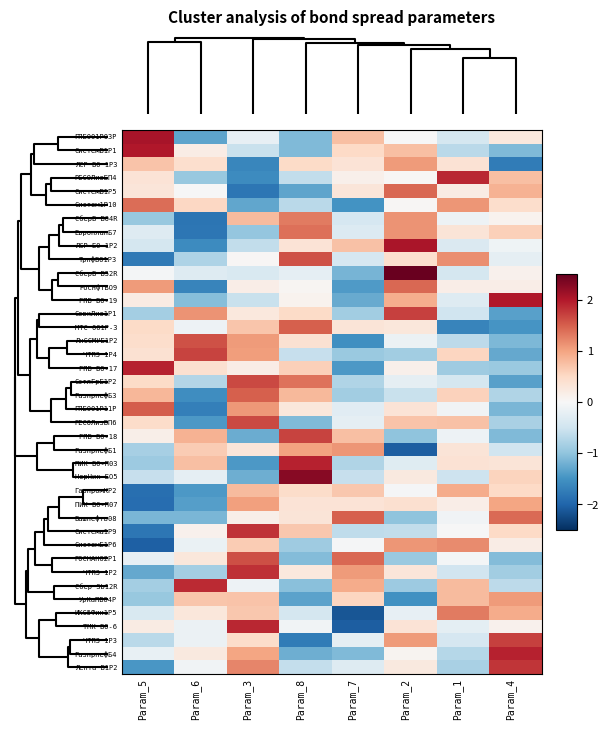

Reading right to left, list all the values displayed in this chart.

Лента Б1P2: Param_4=1.8	Param_1=-0.8	Param_2=0.3	Param_7=-0.3	Param_8=-0.6	Param_3=1.2	Param_6=-0.1	Param_5=-1.5
ГазпрнефБ4: Param_4=1.9	Param_1=-0.7	Param_2=0.1	Param_7=-1.1	Param_8=-1.2	Param_3=1.0	Param_6=0.2	Param_5=-0.2
ЧТПЗ 1P3: Param_4=1.7	Param_1=-0.4	Param_2=1.1	Param_7=-0.2	Param_8=-1.8	Param_3=0.5	Param_6=-0.1	Param_5=-0.7
ТМК БО-6: Param_4=0.1	Param_1=-0.2	Param_2=0.3	Param_7=-2.1	Param_8=-0.1	Param_3=1.9	Param_6=-0.1	Param_5=0.2
ИКС5Фин1P5: Param_4=0.9	Param_1=1.3	Param_2=-0.2	Param_7=-2.1	Param_8=-0.4	Param_3=0.7	Param_6=0.3	Param_5=-0.4
УрКаПБО4P: Param_4=1.1	Param_1=0.8	Param_2=-1.5	Param_7=0.5	Param_8=-1.3	Param_3=0.7	Param_6=0.7	Param_5=-0.9
Сбер Sb12R: Param_4=-0.7	Param_1=0.8	Param_2=-0.9	Param_7=0.9	Param_8=-1.0	Param_3=-0.1	Param_6=1.9	Param_5=-0.8
ЧТПЗ 1P2: Param_4=-0.9	Param_1=-0.5	Param_2=0.3	Param_7=1.1	Param_8=0.3	Param_3=1.8	Param_6=-0.9	Param_5=-1.3
РОСНАНО2P1: Param_4=-1.1	Param_1=-0.0	Param_2=-0.9	Param_7=1.4	Param_8=-1.1	Param_3=1.6	Param_6=0.3	Param_5=-0.2
СистемБ1P6: Param_4=0.2	Param_1=1.2	Param_2=1.1	Param_7=-0.0	Param_8=-0.9	Param_3=0.6	Param_6=-0.2	Param_5=-2.0
Система1P9: Param_4=0.5	Param_1=-0.0	Param_2=-0.6	Param_7=-0.6	Param_8=0.7	Param_3=1.8	Param_6=0.1	Param_5=-1.8
Башнефть08: Param_4=1.4	Param_1=-0.1	Param_2=-1.0	Param_7=1.5	Param_8=0.3	Param_3=0.1	Param_6=-1.1	Param_5=-1.1
ПИК БО-П07: Param_4=1.0	Param_1=0.2	Param_2=0.4	Param_7=0.4	Param_8=0.3	Param_3=1.0	Param_6=-1.4	Param_5=-1.9
ГазпромКP2: Param_4=0.5	Param_1=0.9	Param_2=-0.0	Param_7=0.7	Param_8=0.5	Param_3=0.8	Param_6=-1.4	Param_5=-1.9
НорНик БО5: Param_4=0.6	Param_1=-0.5	Param_2=0.3	Param_7=-0.6	Param_8=2.3	Param_3=-1.2	Param_6=-0.2	Param_5=-0.6
ПИК БО-П03: Param_4=0.3	Param_1=0.4	Param_2=-0.3	Param_7=-0.7	Param_8=1.9	Param_3=-1.4	Param_6=0.8	Param_5=-0.9
ГазпрнефБ1: Param_4=-0.5	Param_1=0.3	Param_2=-2.1	Param_7=1.1	Param_8=1.0	Param_3=0.3	Param_6=0.6	Param_5=-0.8
ГПБ БО-18: Param_4=-1.1	Param_1=-0.1	Param_2=-1.0	Param_7=0.8	Param_8=1.7	Param_3=-1.2	Param_6=0.9	Param_5=0.2
РЕСОЛизБП6: Param_4=-0.8	Param_1=0.7	Param_2=0.7	Param_7=-0.2	Param_8=-1.1	Param_3=1.7	Param_6=-1.4	Param_5=0.5
ГПБ001P11P: Param_4=-1.1	Param_1=-0.1	Param_2=0.4	Param_7=-0.3	Param_8=0.3	Param_3=1.1	Param_6=-1.7	Param_5=1.5
ГазпрнефБ3: Param_4=-0.7	Param_1=0.6	Param_2=-0.6	Param_7=-0.9	Param_8=0.8	Param_3=1.5	Param_6=-1.6	Param_5=0.8
СэтлГрБ1P2: Param_4=-1.4	Param_1=-0.4	Param_2=-0.2	Param_7=-0.8	Param_8=1.4	Param_3=1.7	Param_6=-0.7	Param_5=0.5
ГПБ БО-17: Param_4=-0.9	Param_1=-0.9	Param_2=0.1	Param_7=-1.4	Param_8=0.6	Param_3=0.2	Param_6=0.4	Param_5=1.9
ЧТПЗ 1P4: Param_4=-1.3	Param_1=0.5	Param_2=-0.9	Param_7=-0.9	Param_8=-0.6	Param_3=1.0	Param_6=1.7	Param_5=0.4
ЛнССМУБ1P2: Param_4=-1.1	Param_1=-0.6	Param_2=-0.2	Param_7=-1.5	Param_8=0.4	Param_3=1.1	Param_6=1.6	Param_5=0.4
МТС 001P-3: Param_4=-1.5	Param_1=-1.6	Param_2=0.3	Param_7=0.3	Param_8=1.5	Param_3=0.7	Param_6=-0.1	Param_5=0.5
СовкЛиз1P1: Param_4=-1.4	Param_1=-0.5	Param_2=1.7	Param_7=-0.9	Param_8=0.5	Param_3=0.3	Param_6=1.1	Param_5=-0.8
ГПБ БО-19: Param_4=2.0	Param_1=-0.3	Param_2=0.9	Param_7=-1.3	Param_8=0.1	Param_3=-0.6	Param_6=-1.1	Param_5=0.2
РоснфтБО9: Param_4=0.2	Param_1=0.2	Param_2=1.4	Param_7=-1.4	Param_8=0.0	Param_3=0.2	Param_6=-1.6	Param_5=1.1
СберБ Б52R: Param_4=0.1	Param_1=-0.4	Param_2=2.5	Param_7=-1.2	Param_8=-0.2	Param_3=-0.4	Param_6=-0.3	Param_5=-0.1
ТрнфБО1P3: Param_4=-0.2	Param_1=1.2	Param_2=0.4	Param_7=-0.4	Param_8=1.6	Param_3=0.0	Param_6=-0.8	Param_5=-1.8
ЛСР БО 1Р2: Param_4=-0.1	Param_1=-0.4	Param_2=2.0	Param_7=0.7	Param_8=0.3	Param_3=-0.6	Param_6=-1.6	Param_5=-0.4
ЕвропланБ7: Param_4=0.6	Param_1=0.3	Param_2=1.1	Param_7=-0.3	Param_8=1.4	Param_3=-1.0	Param_6=-1.8	Param_5=-0.3
СберБ БО4R: Param_4=0.1	Param_1=-0.1	Param_2=1.1	Param_7=-0.4	Param_8=1.3	Param_3=0.8	Param_6=-1.8	Param_5=-0.9
Систем1P10: Param_4=0.4	Param_1=1.1	Param_2=0.0	Param_7=-1.5	Param_8=-0.7	Param_3=-1.3	Param_6=0.5	Param_5=1.4
СистемБ1P5: Param_4=0.9	Param_1=0.2	Param_2=1.4	Param_7=0.3	Param_8=-1.3	Param_3=-1.8	Param_6=-0.0	Param_5=0.3
РЕСОЛизБП4: Param_4=0.8	Param_1=1.9	Param_2=0.0	Param_7=0.1	Param_8=-0.6	Param_3=-1.6	Param_6=-1.0	Param_5=0.3
ЛСР БО 1Р3: Param_4=-1.7	Param_1=0.4	Param_2=1.1	Param_7=0.4	Param_8=0.5	Param_3=-1.6	Param_6=0.4	Param_5=0.7
СистемБ1P1: Param_4=-1.1	Param_1=-0.7	Param_2=0.8	Param_7=0.5	Param_8=-1.1	Param_3=-0.6	Param_6=0.2	Param_5=2.0
ГПБ001P03P: Param_4=0.3	Param_1=-0.4	Param_2=-0.0	Param_7=0.7	Param_8=-1.1	Param_3=-0.2	Param_6=-1.3	Param_5=2.1